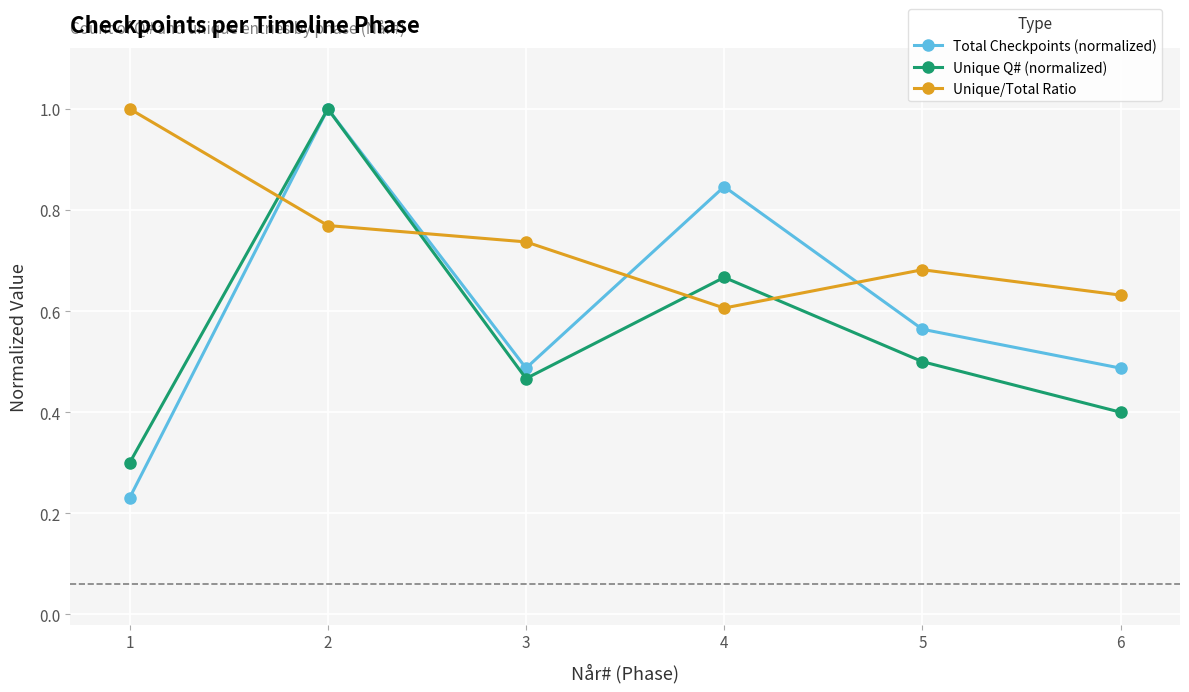

True or false: Unique Q# (normalized) has a value of 0.5 at 3.

True